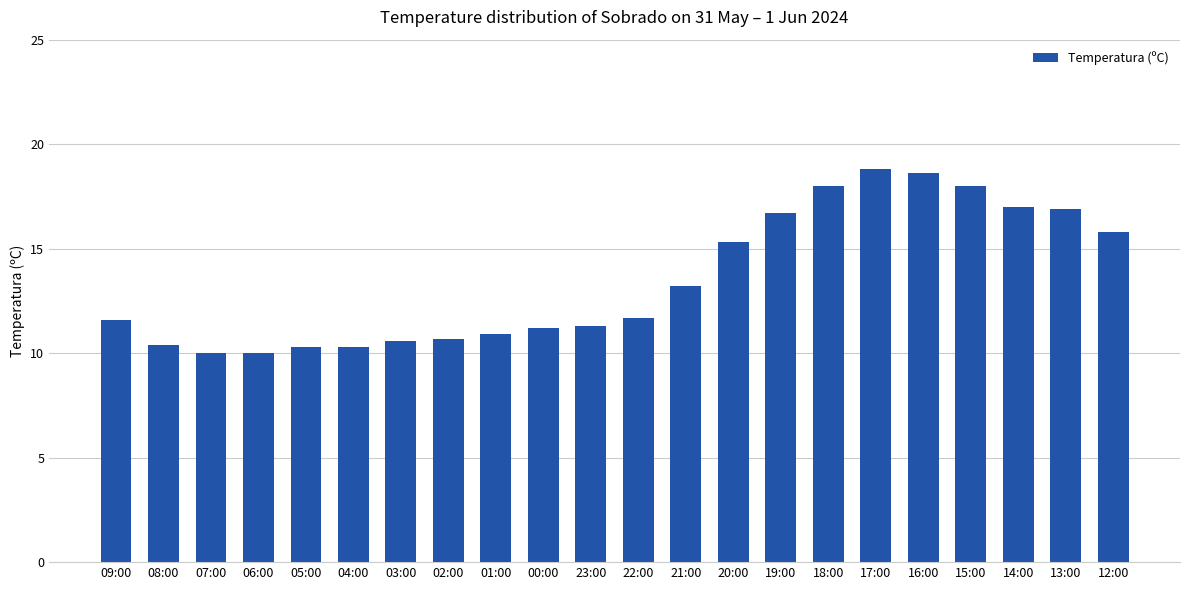

What is the difference between the second highest and second lowest values?

8.6